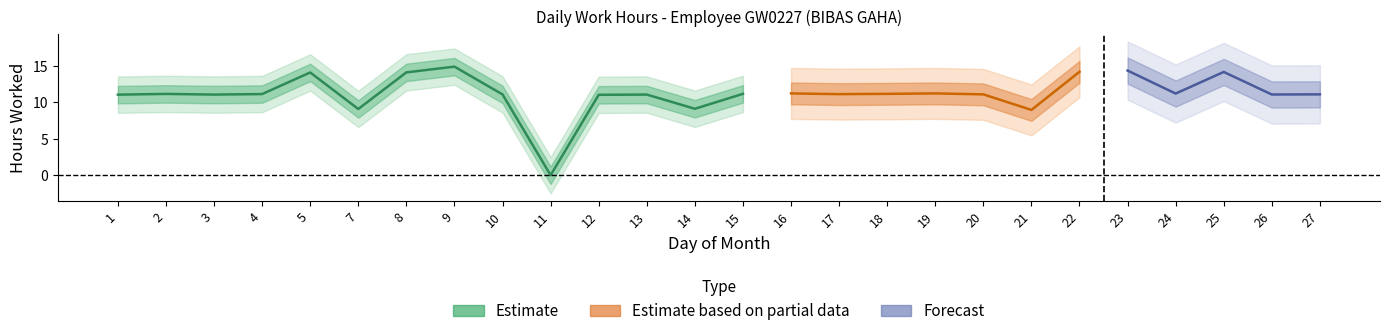

The value at 11 is -5.8. True or false?

False